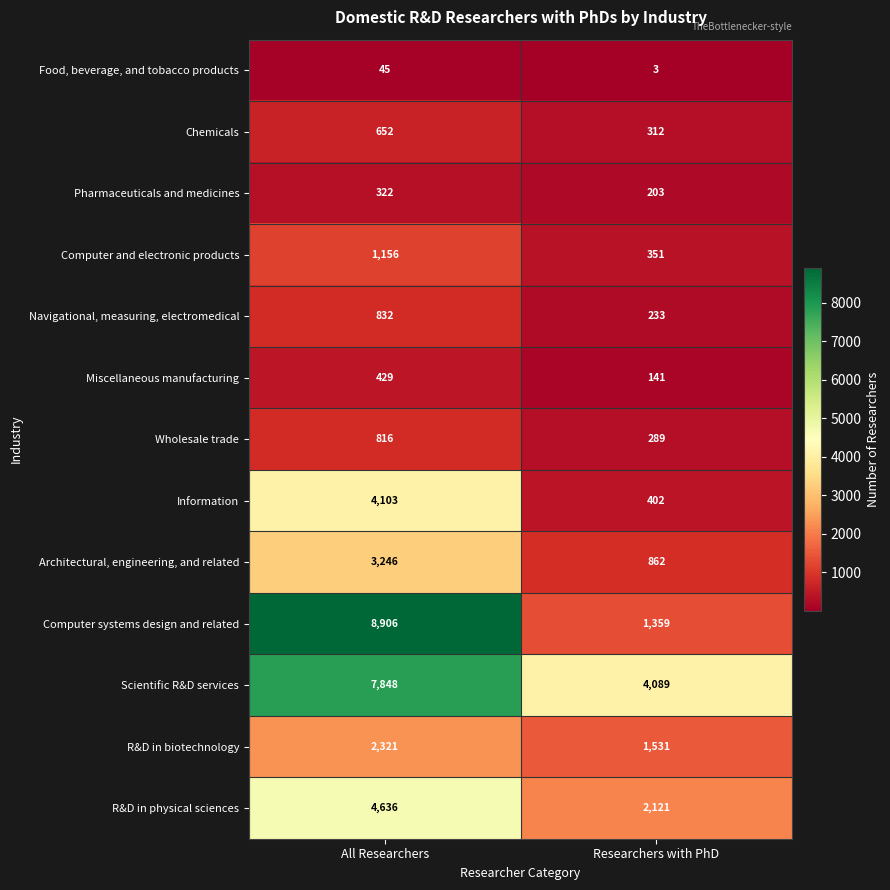

The Scientific R&D services series shows 2639 at Researchers with PhD. True or false?

False